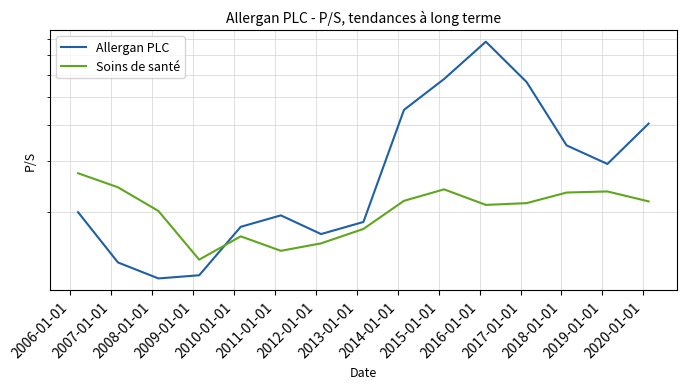

How many times do Soins de santé and Allergan PLC cross each other?

1